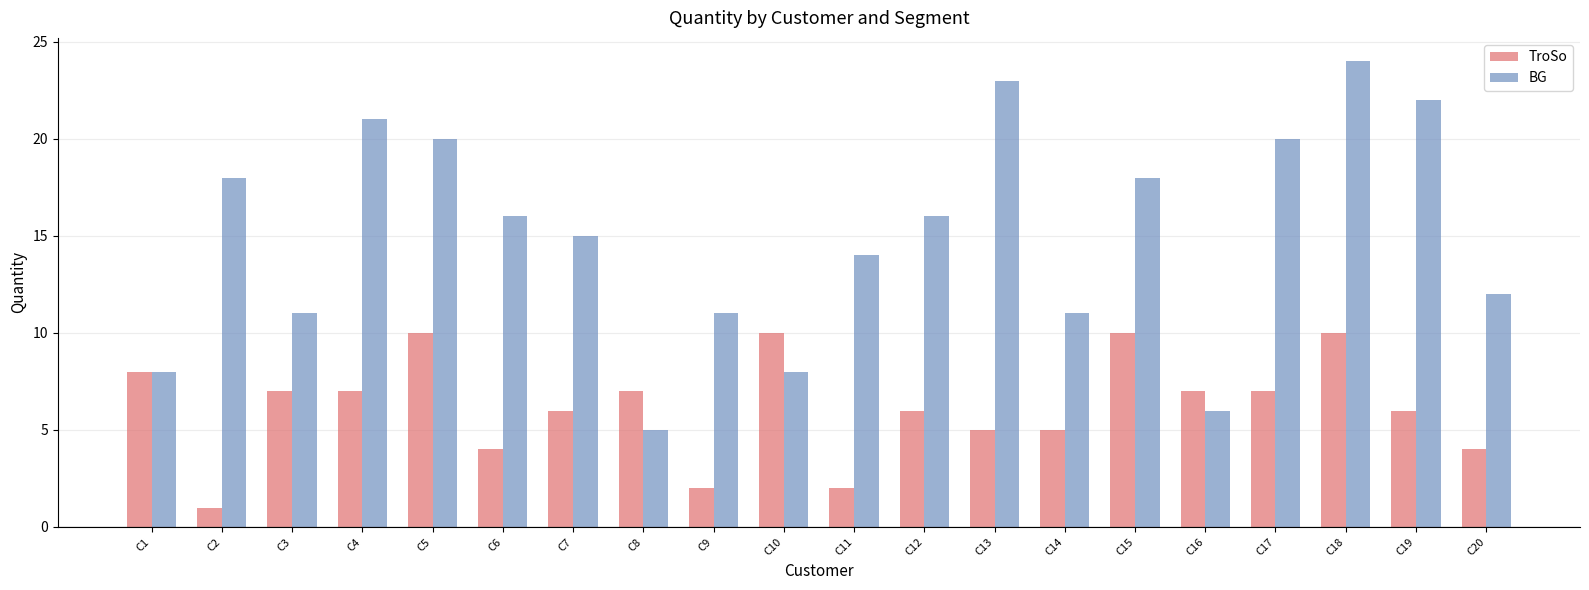

How many values in the BG series are below 16?

10